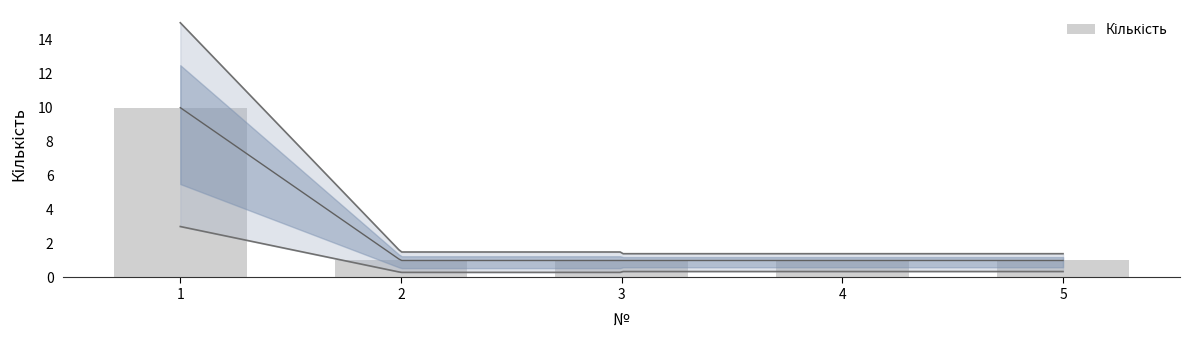

Between 1 and 5, which is larger?

1